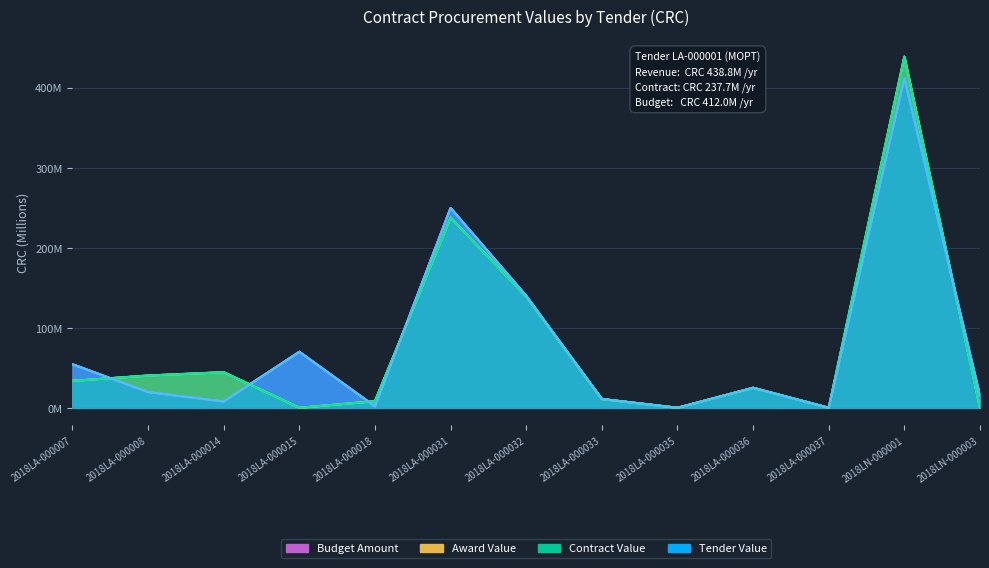

What is the sum of all Contract Value values?

978329301.5